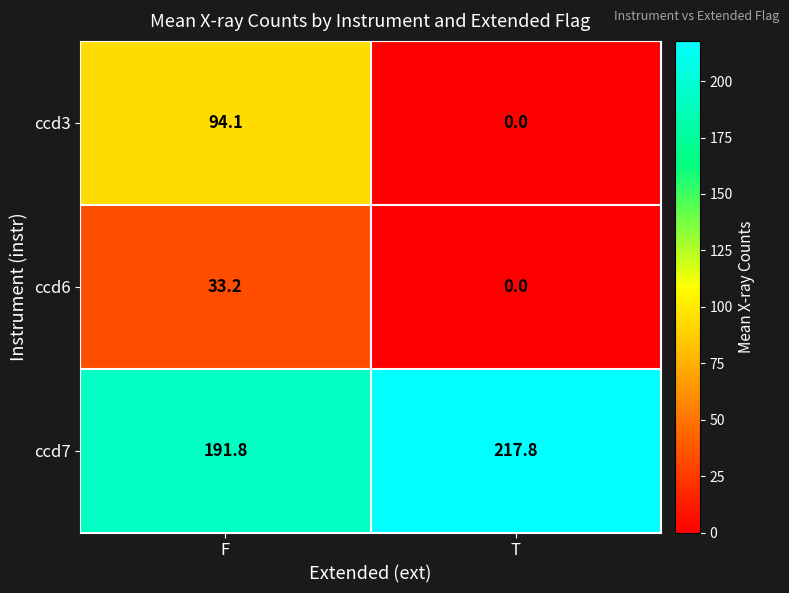

At which label does ccd3 first exceed 94?

F